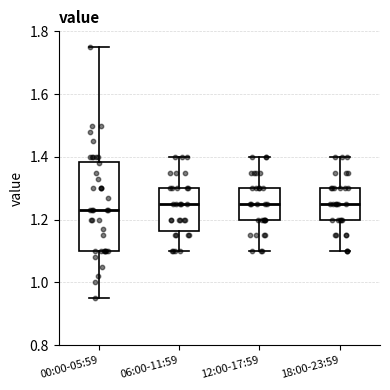

Where does the median line of the box for 00:00-05:59 sit on the y-axis? The values are not printed on the chart, so give them approximately, as read against the axis.

1.24